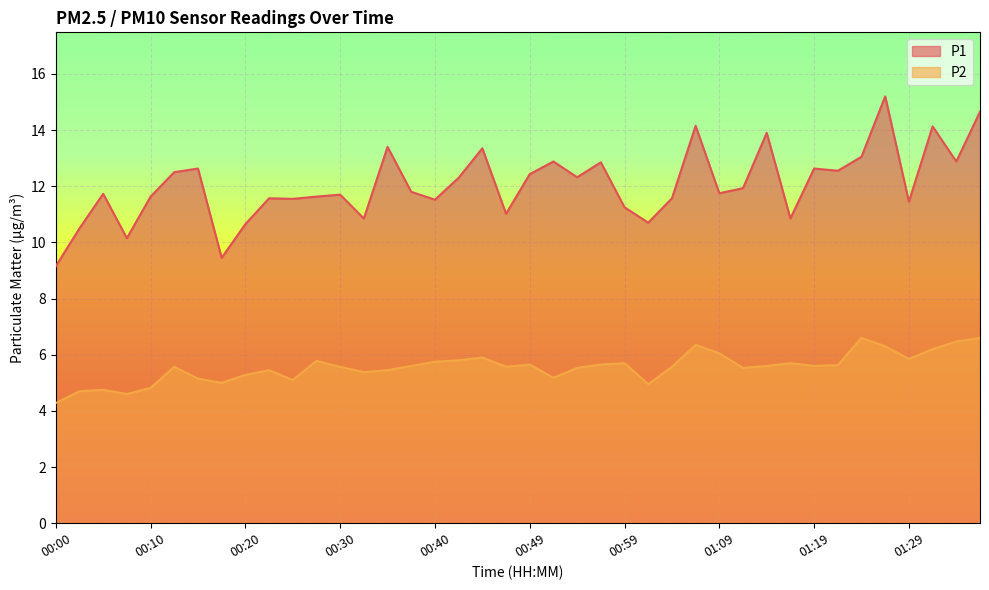

At which category does the chart reach its minimum across all series?

00:00